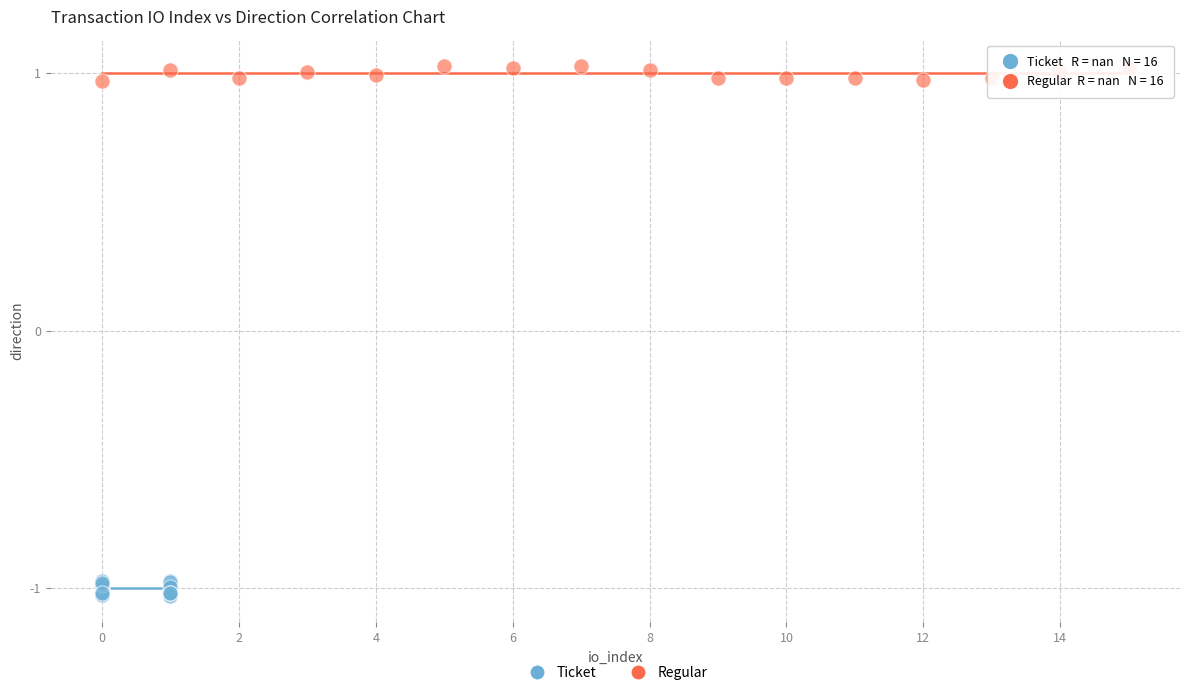

What are all the series names shown in the legend?

Ticket, Regular